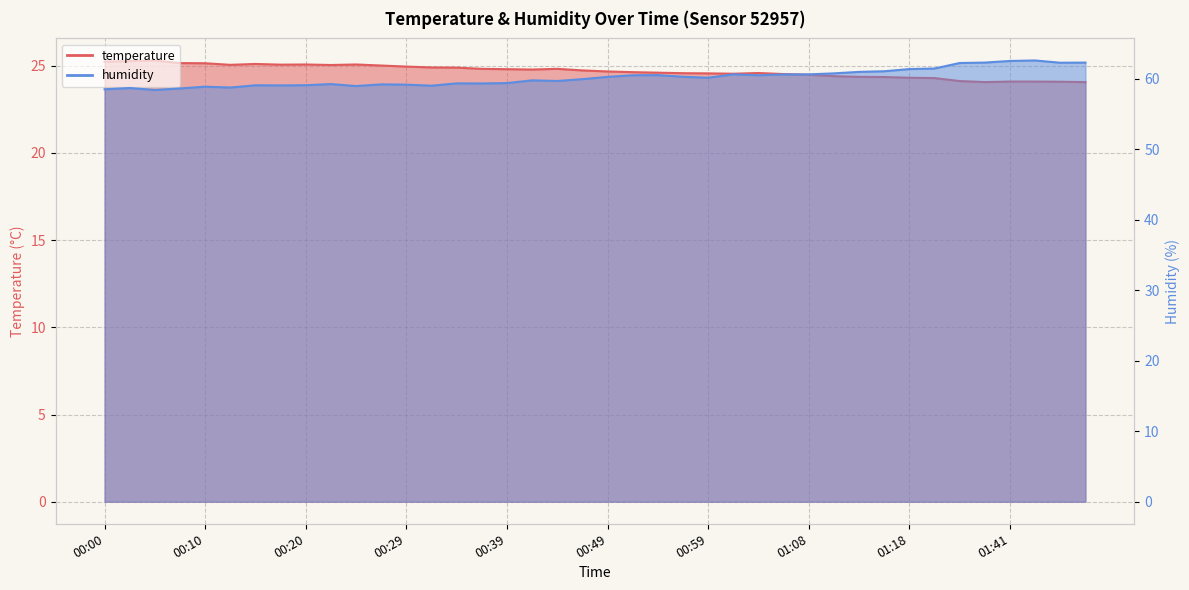

True or false: humidity and temperature cross at least once.

False